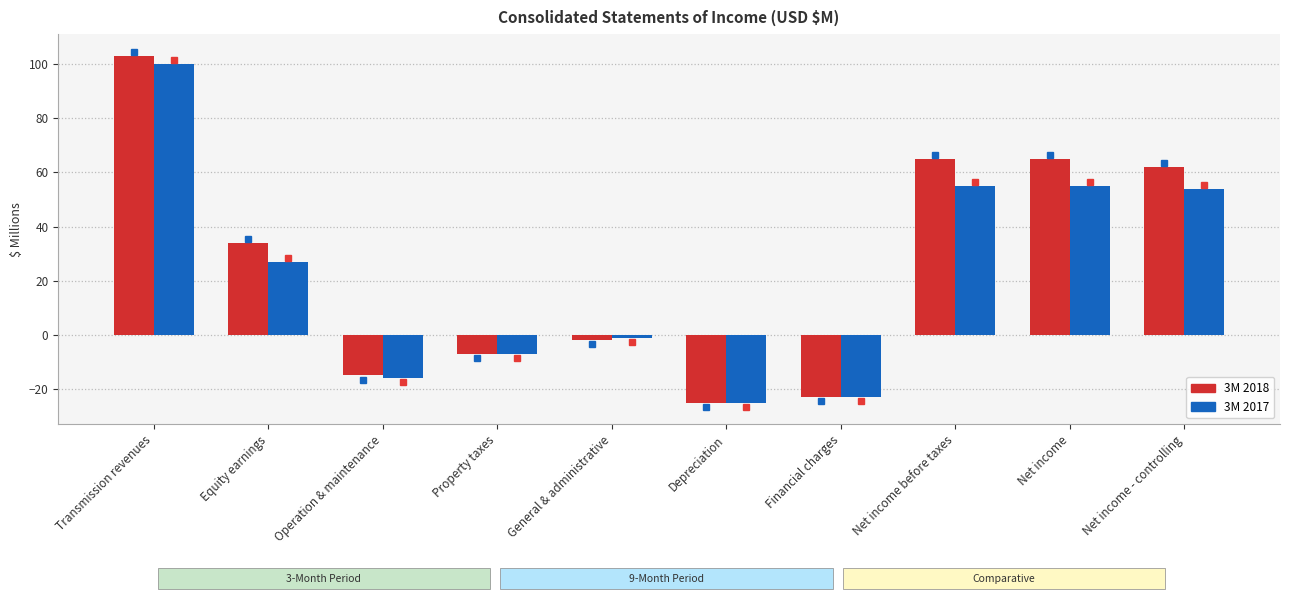

Is it true that 3M 2017 equals 55 at Net income before taxes?

True